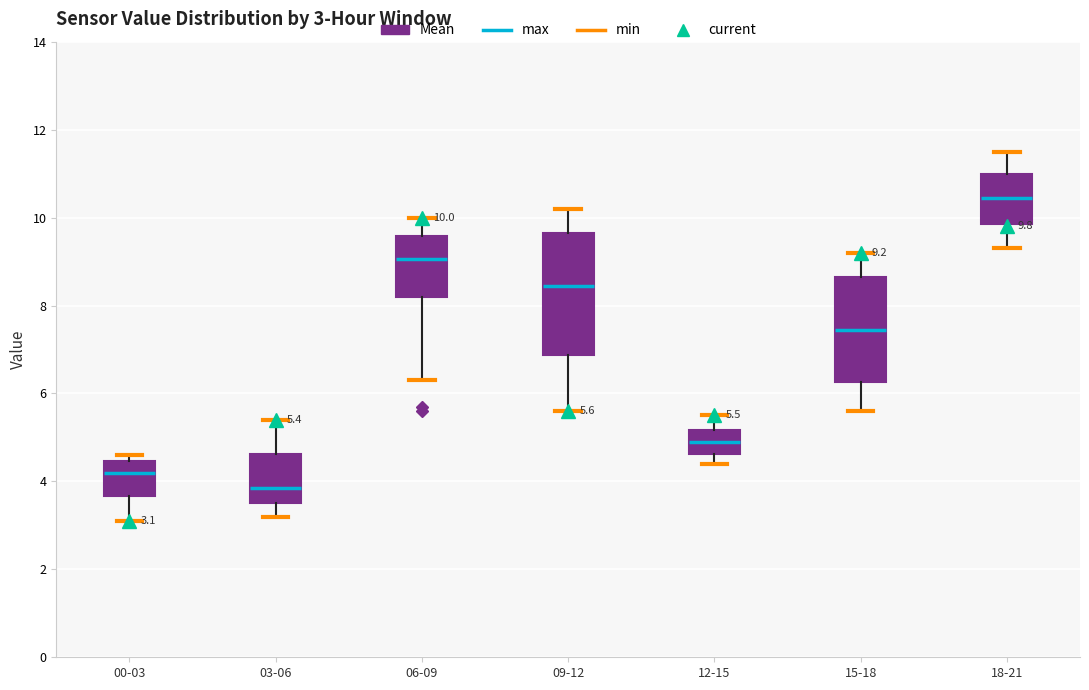

Comparing the boxes themselves (not the whiskers), which one is the tallest?

09-12